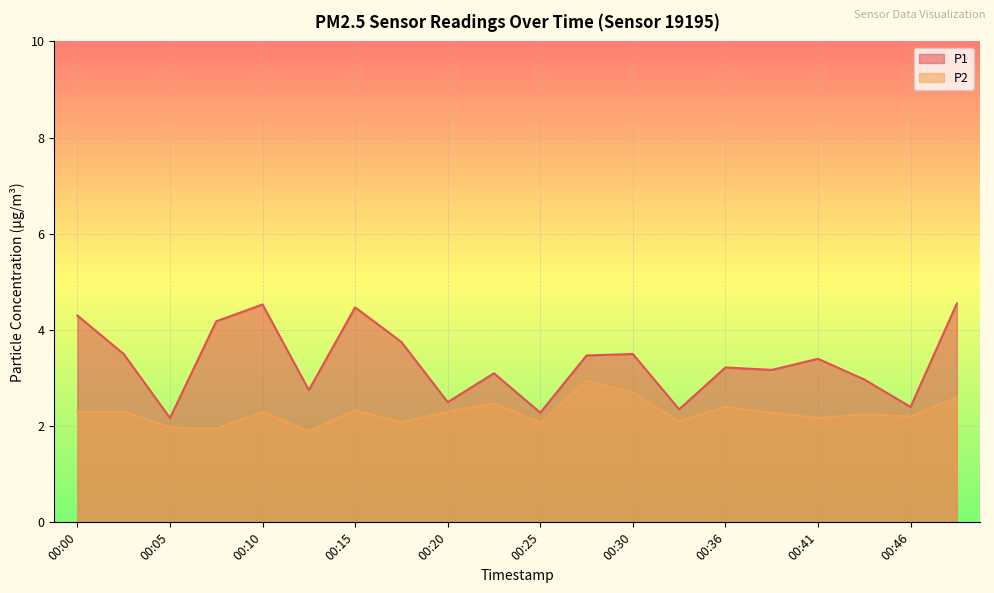

Reading right to left, transcribe all the data shown in this chart.

P1: 00:49=4.5	00:46=2.4	00:43=3.0	00:41=3.4	00:38=3.2	00:36=3.2	00:33=2.4	00:30=3.5	00:28=3.5	00:25=2.3	00:23=3.1	00:20=2.5	00:18=3.8	00:15=4.5	00:13=2.8	00:10=4.5	00:08=4.2	00:05=2.2	00:03=3.5	00:00=4.3
P2: 00:49=2.6	00:46=2.2	00:43=2.2	00:41=2.2	00:38=2.3	00:36=2.4	00:33=2.1	00:30=2.7	00:28=3.0	00:25=2.1	00:23=2.5	00:20=2.3	00:18=2.1	00:15=2.3	00:13=1.9	00:10=2.3	00:08=1.9	00:05=2.0	00:03=2.3	00:00=2.3